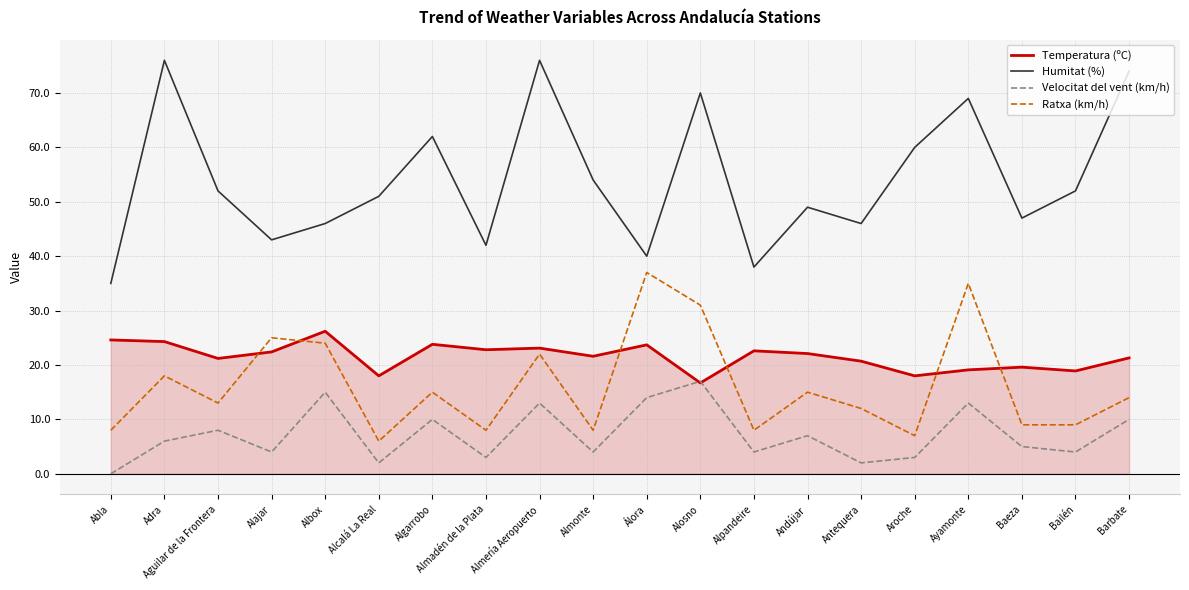

True or false: Velocitat del vent (km/h) and Ratxa (km/h) intersect in this chart.

False